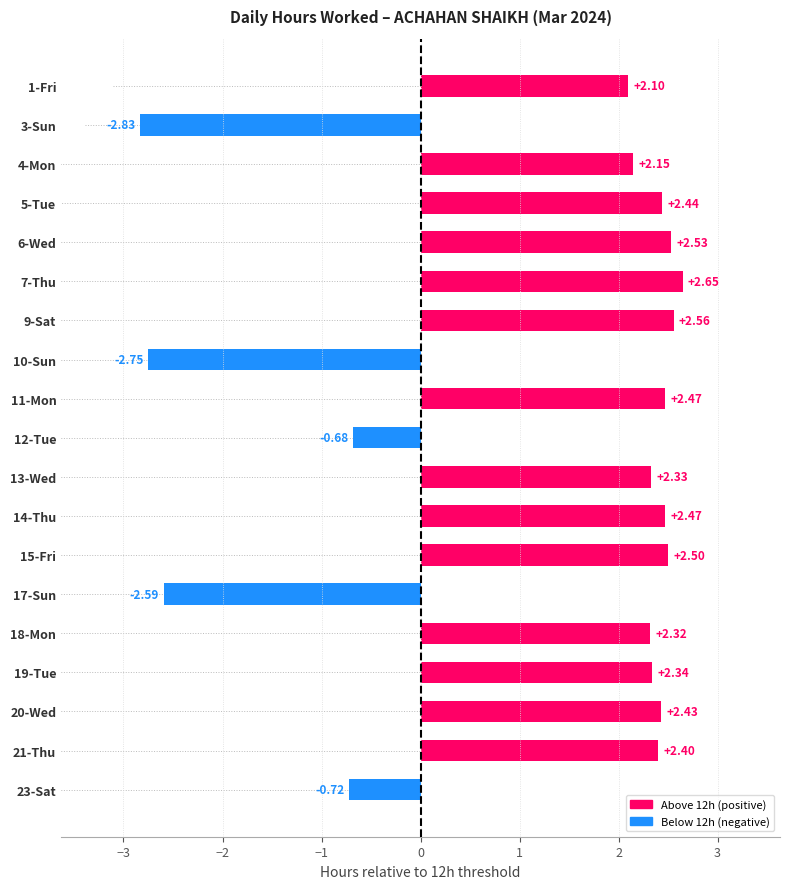

How many series are shown in this chart?

1